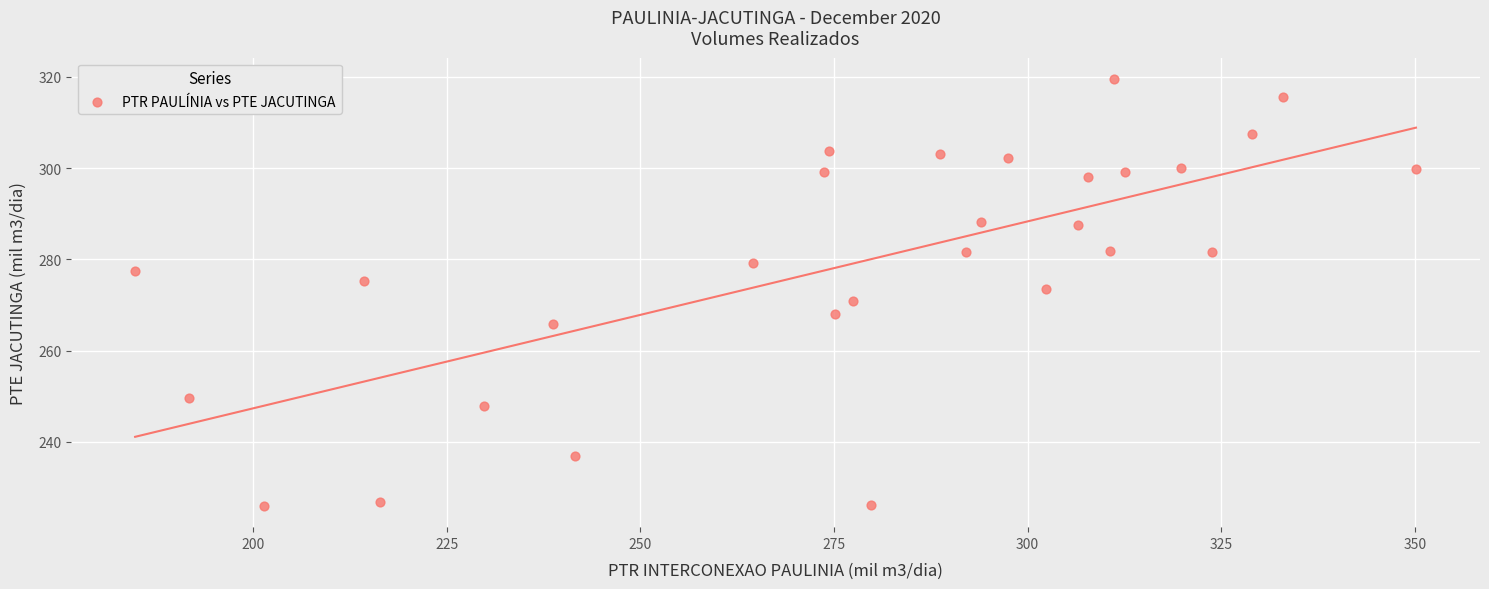

What is the range of Y values (max minus min)?

93.6